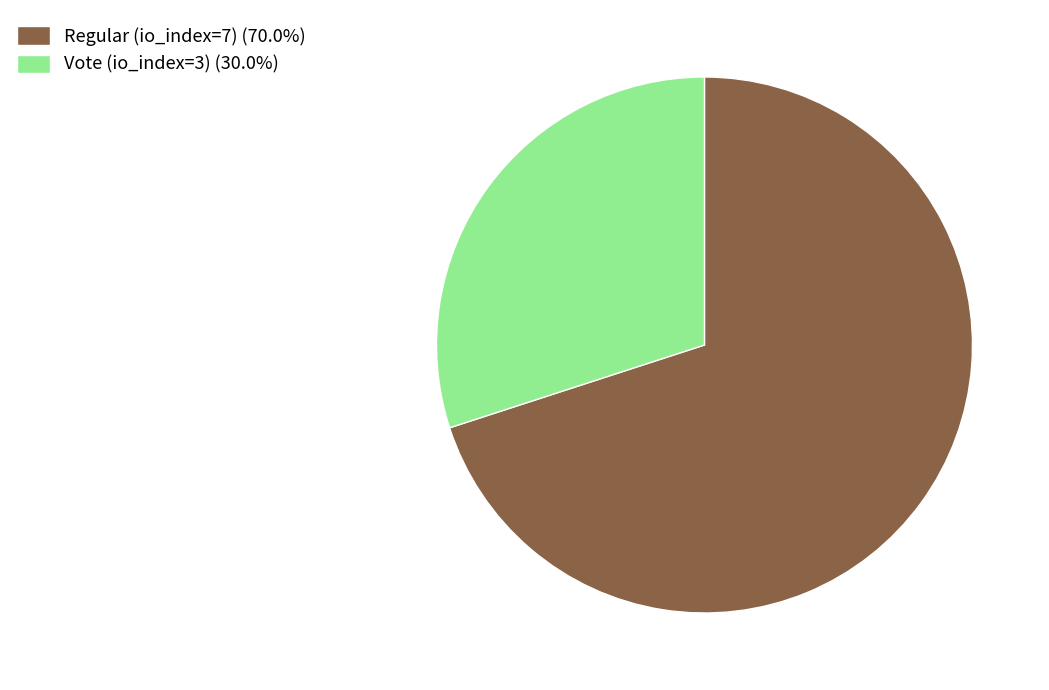

Which category has the smallest portion of the pie?

Vote (io_index=3)